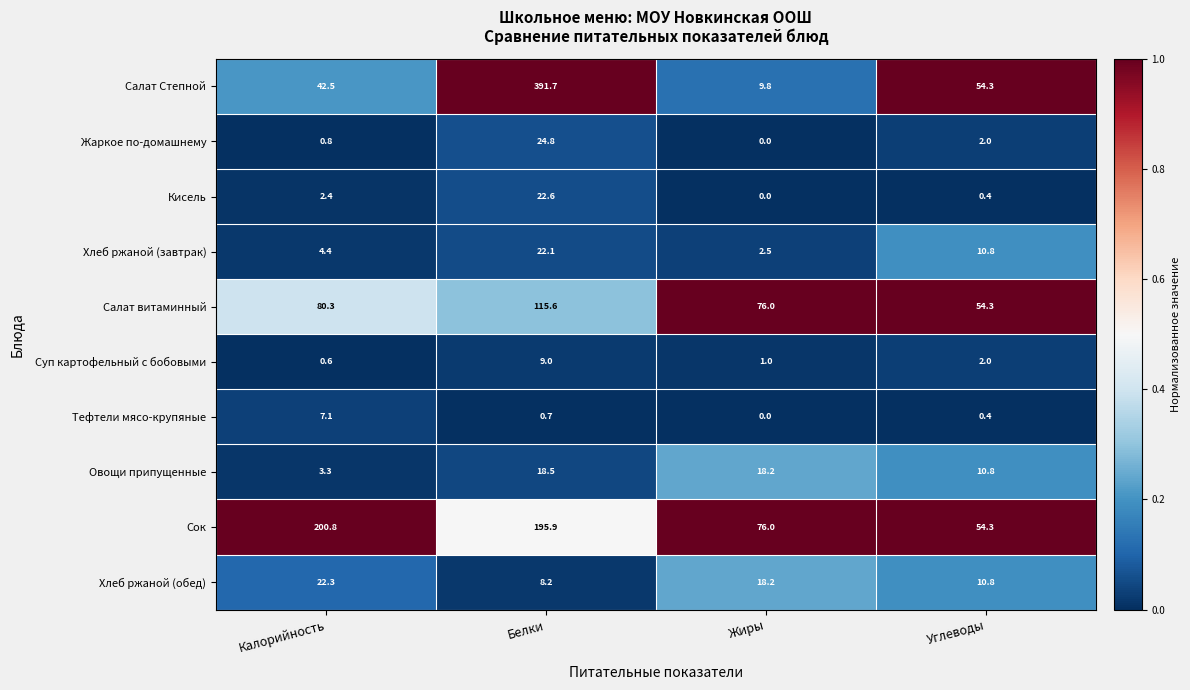

At which category does the chart reach its peak across all series?

Белки